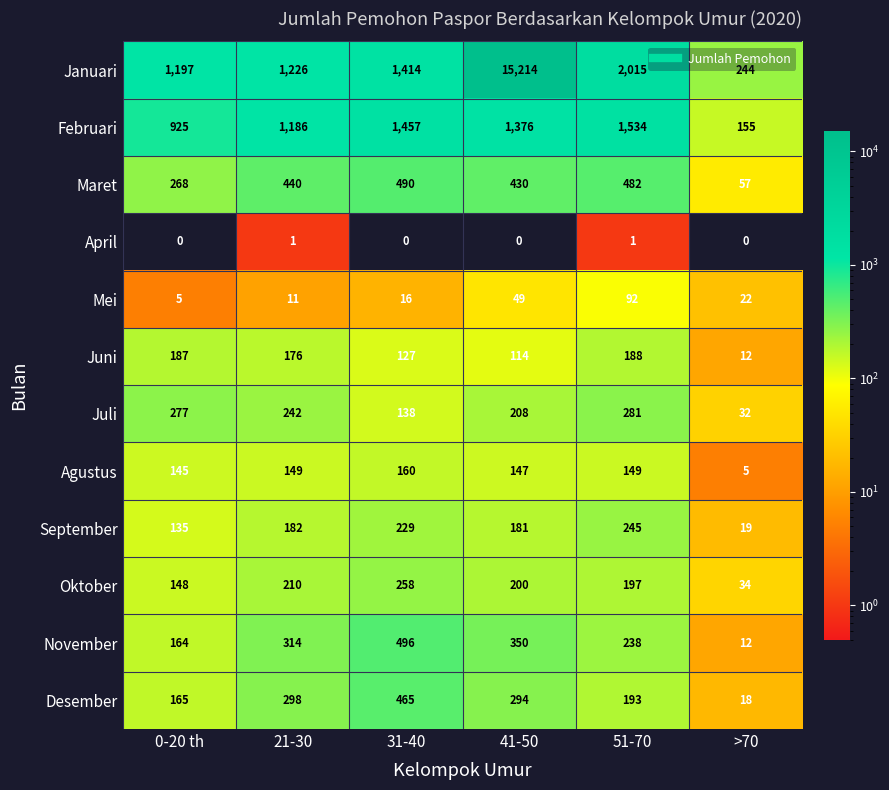

What is the difference between the highest and lowest values at 31-40?

1457